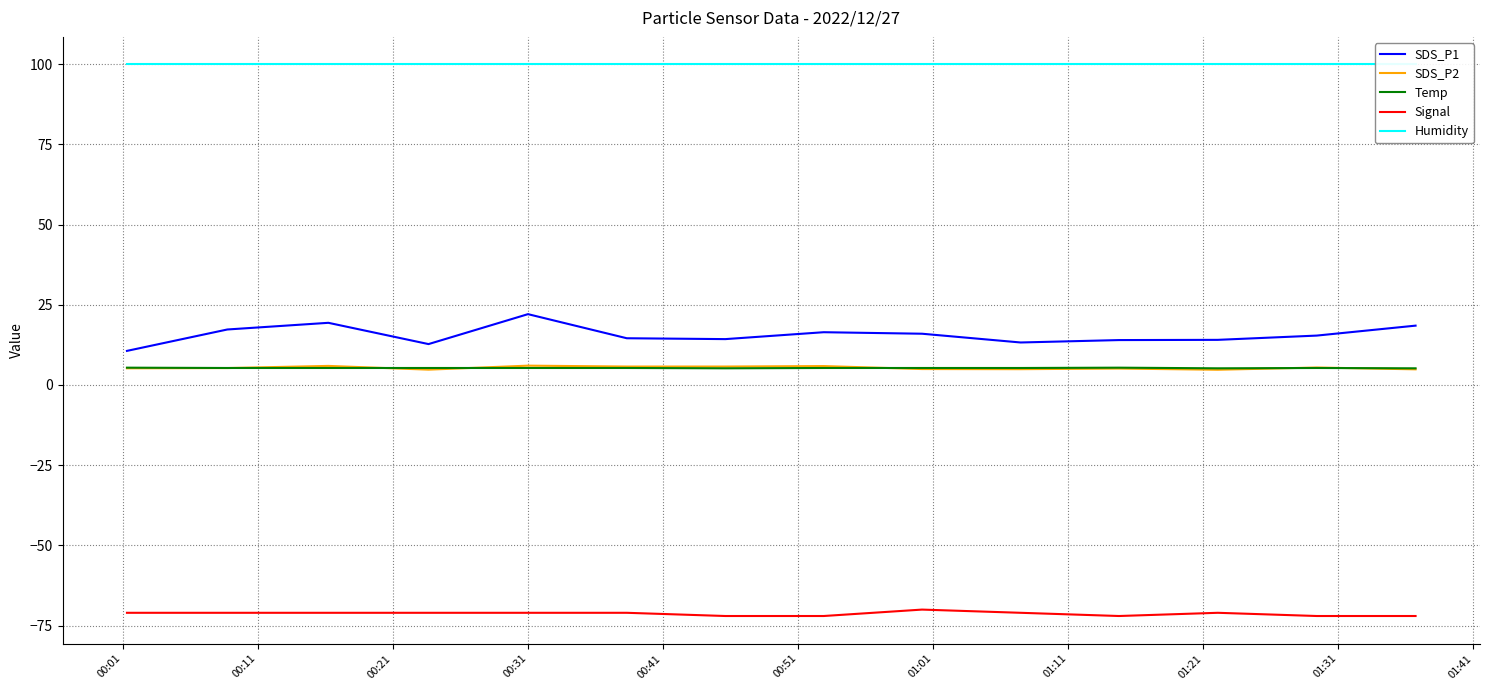

True or false: Humidity and SDS_P1 intersect in this chart.

False